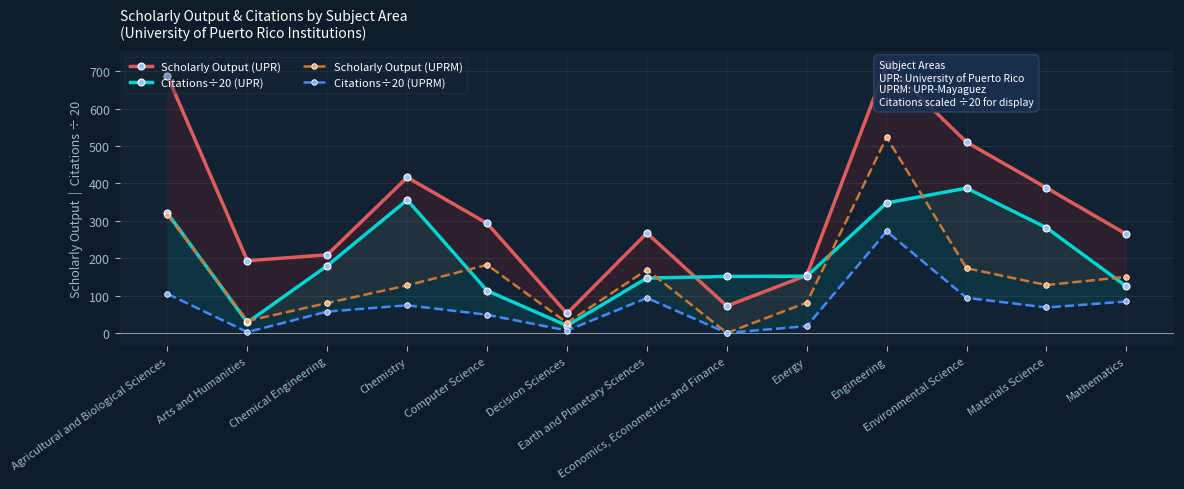

At which label is Scholarly Output (UPRM) closest to 261?

Agricultural and Biological Sciences